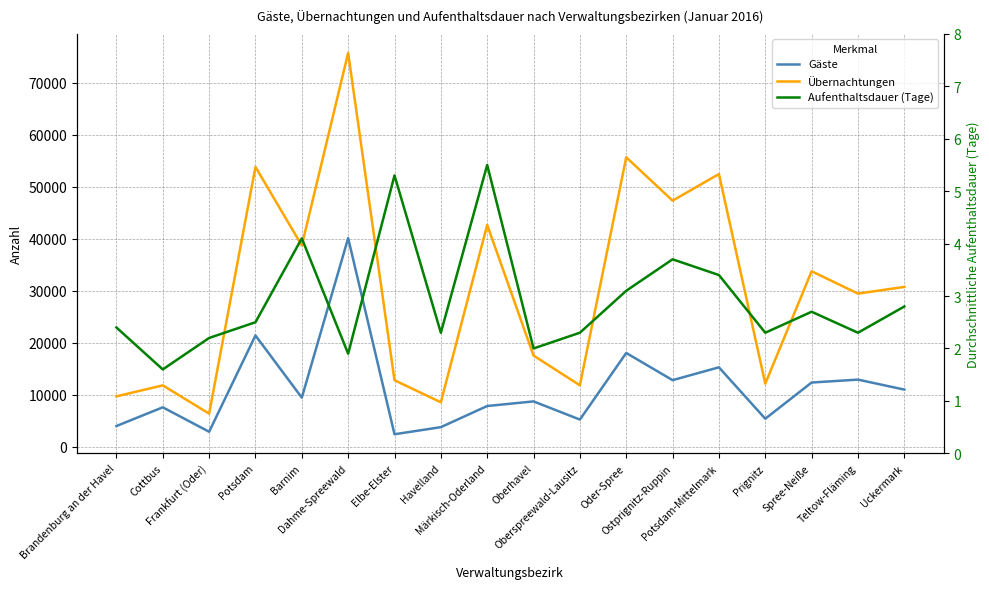

Rank the series by their average value, from lowest to highest.

Aufenthaltsdauer (Tage), Gäste, Übernachtungen